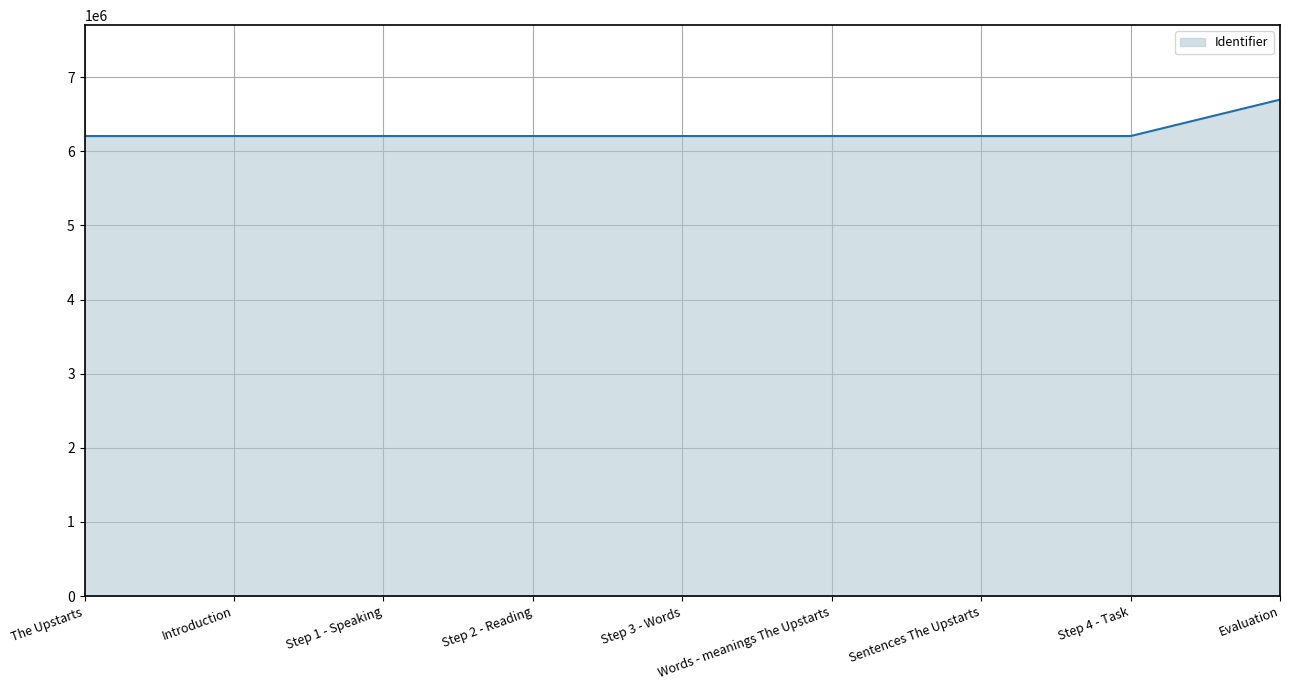

What is the ratio of the value at Step 1 - Speaking to the value at Words - meanings The Upstarts?

1.0